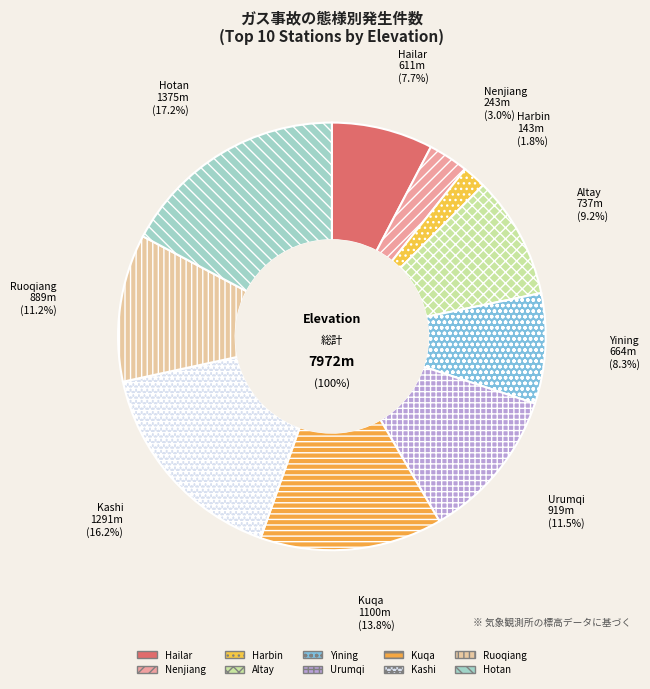

How much of the chart is everything except Nenjiang?

97.0%